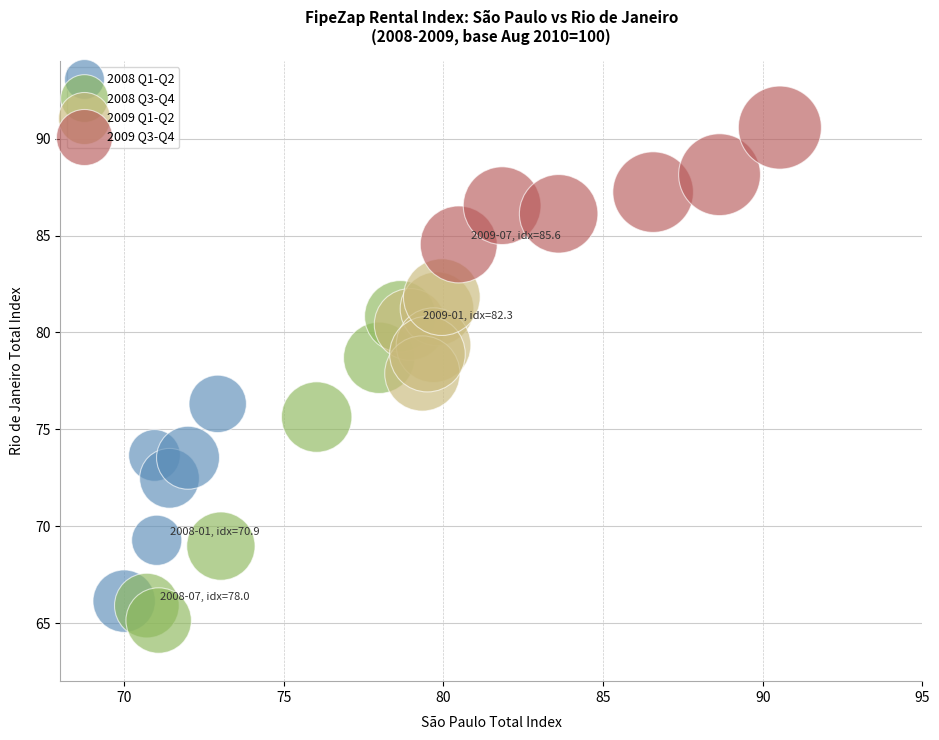

What are all the series names shown in the legend?

2008 Q1-Q2, 2008 Q3-Q4, 2009 Q1-Q2, 2009 Q3-Q4